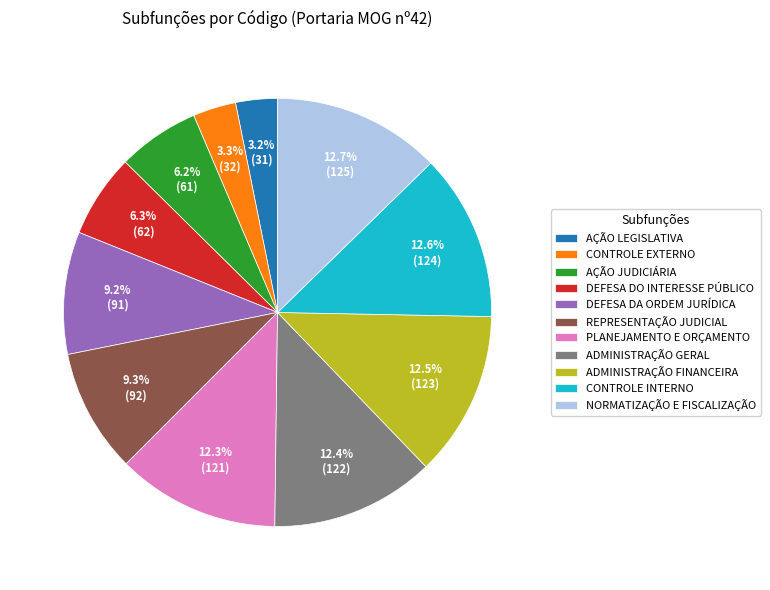

To the nearest percent, what is the average slice percentage?

9%